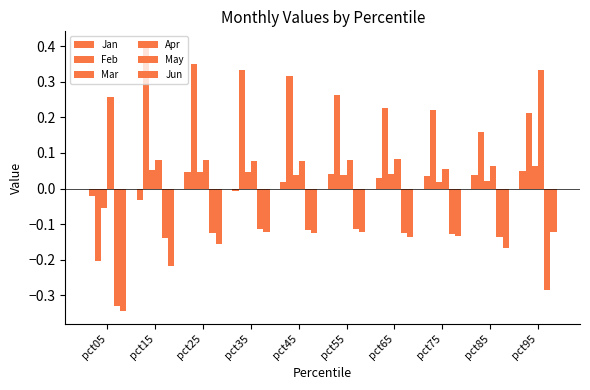

What is the total value across all series at pct15?

0.1